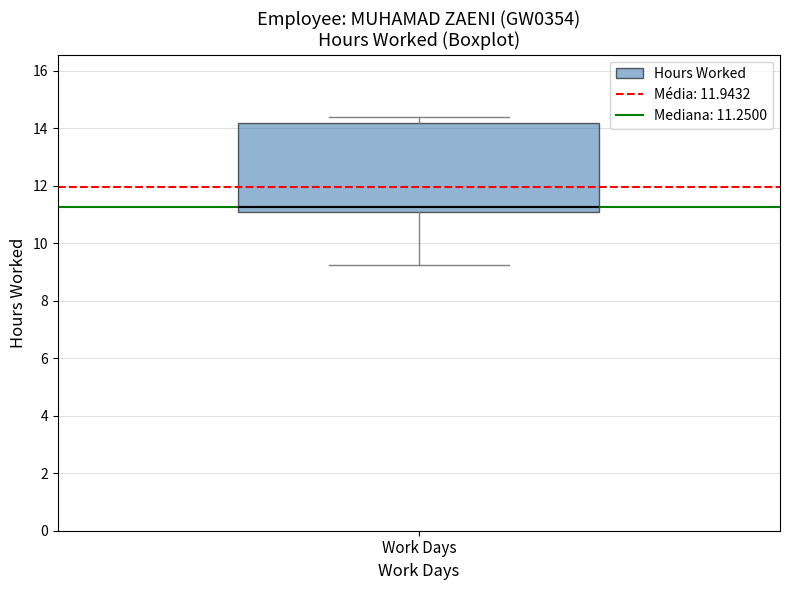

Read this box plot against the y-axis: the position of the median line, the range covered by the box, and the ends of both whiskers. The values are not printed on the chart, so give them approximately, as read against the axis.

median 11.2, box 11.0 to 14.2, whiskers 9.2 to 14.4